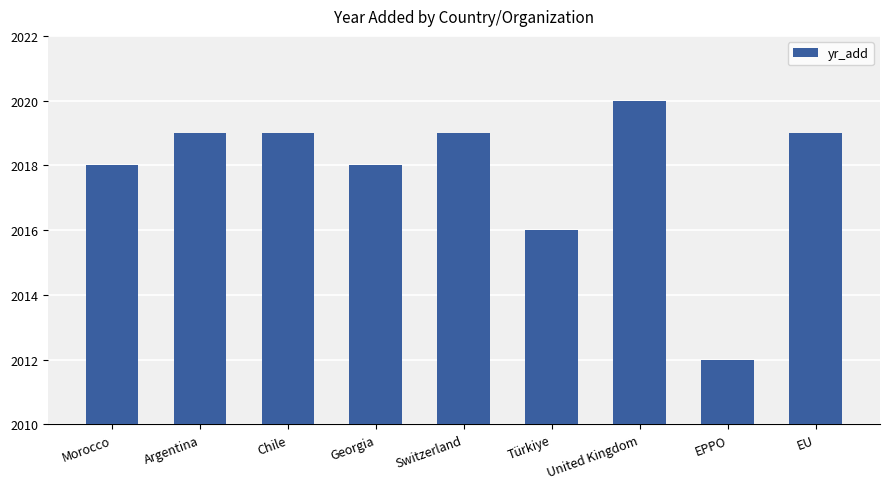

What is the label of the 7th bar from the left?

United Kingdom